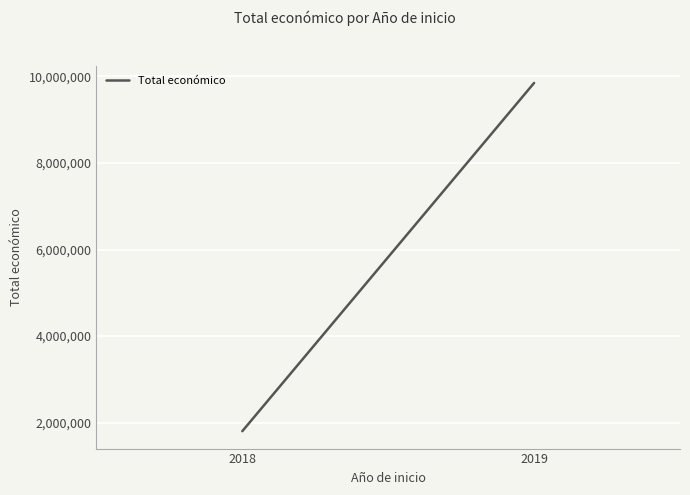

Which has a higher value, 2019 or 2018?

2019